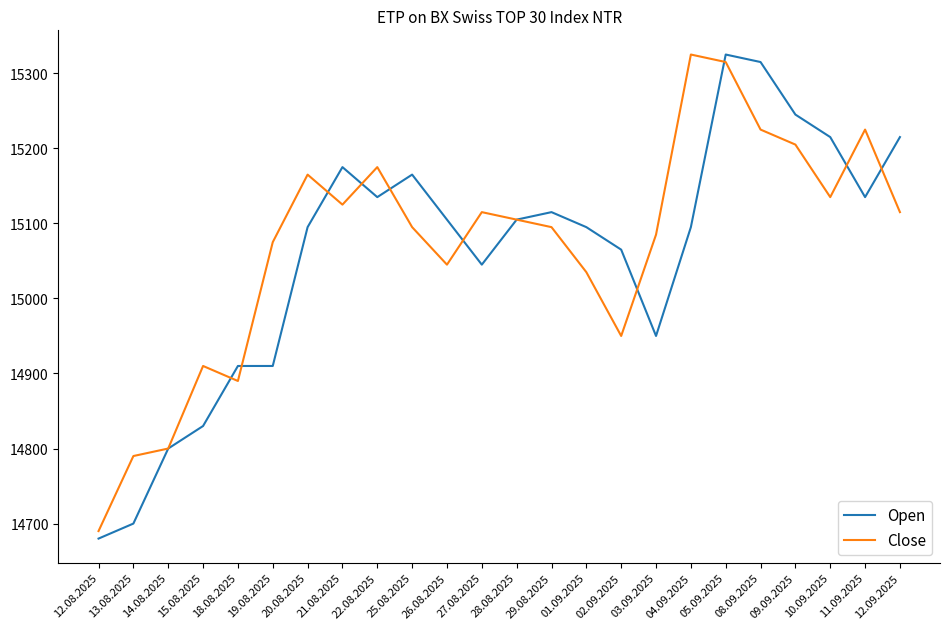

What value does the Open series have at 04.09.2025, to the nearest 10?

15100